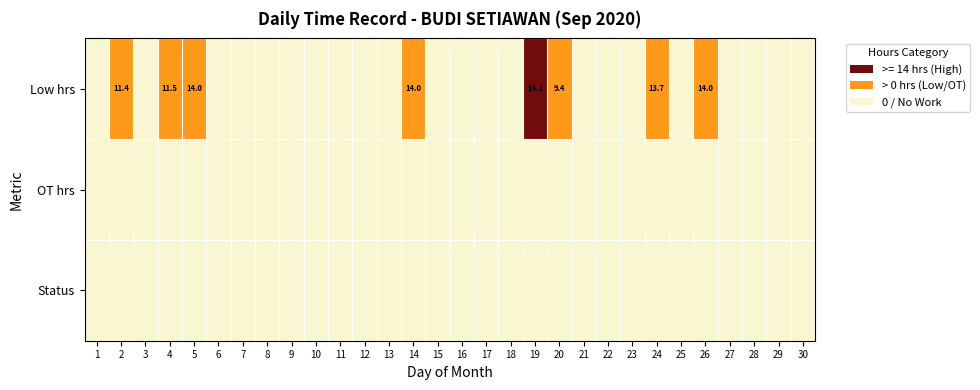

Between 11 and 25, which series saw the biggest shift?

Low hrs